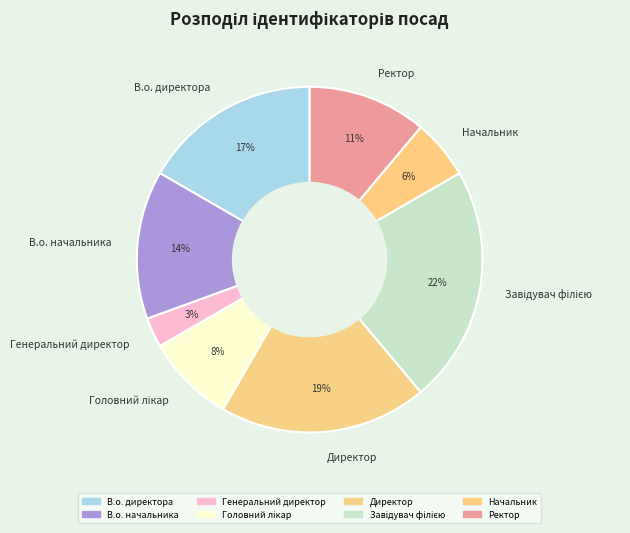

Does any single category account for the majority?

No